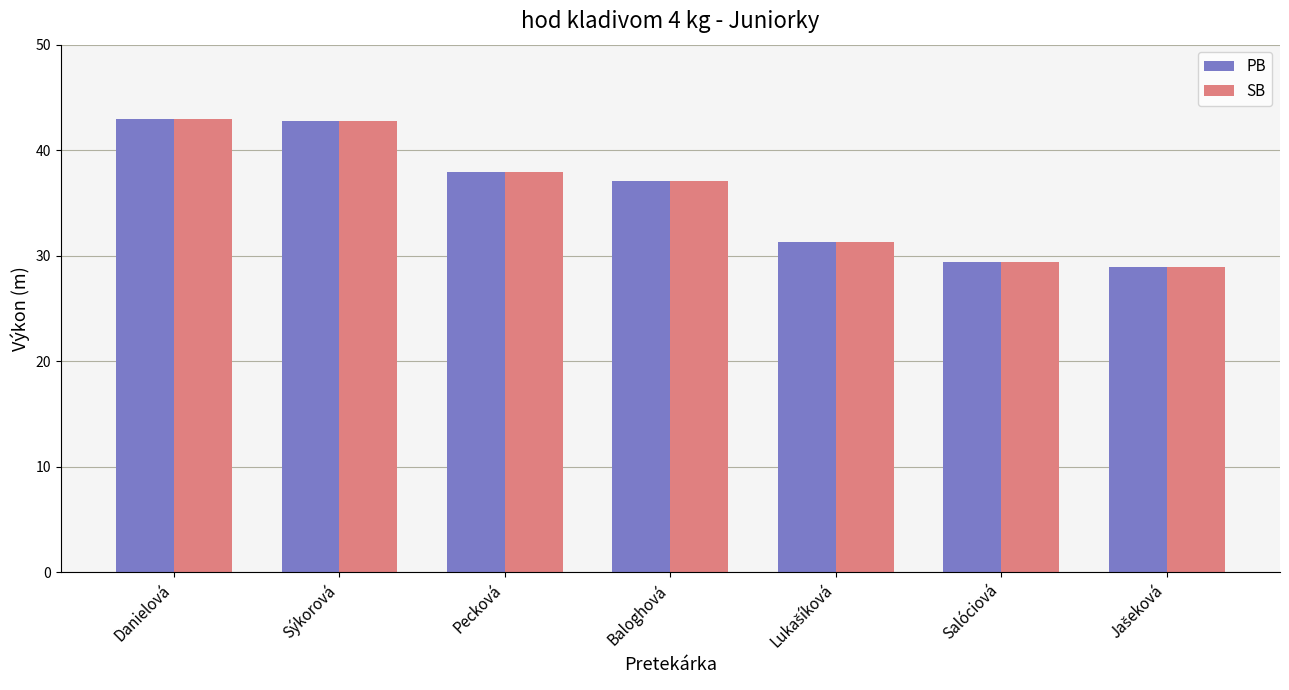

The value of PB at Baloghová is 37.1. True or false?

True